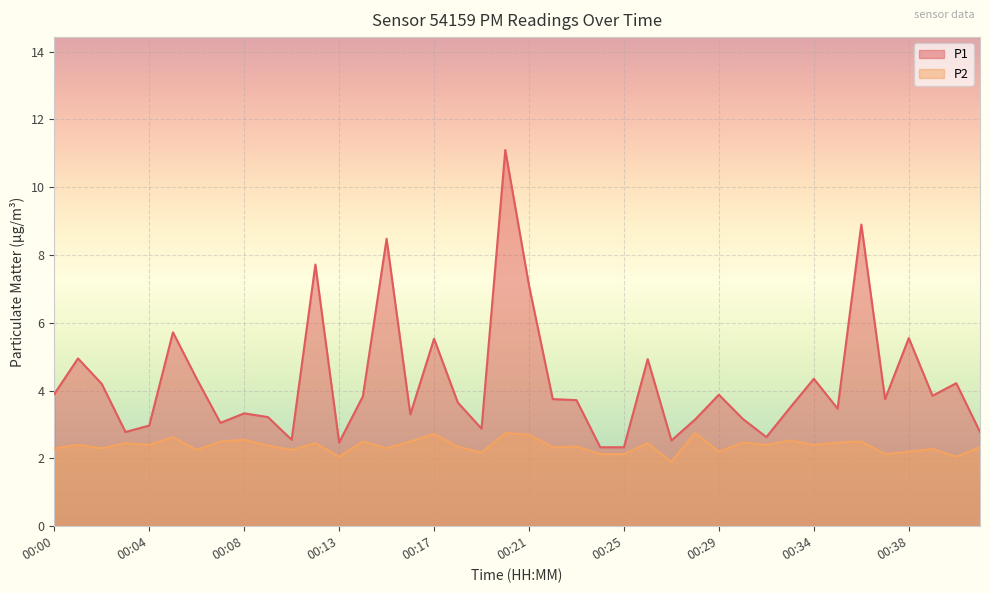

Between 00:08 and 00:28, which is larger?

00:08